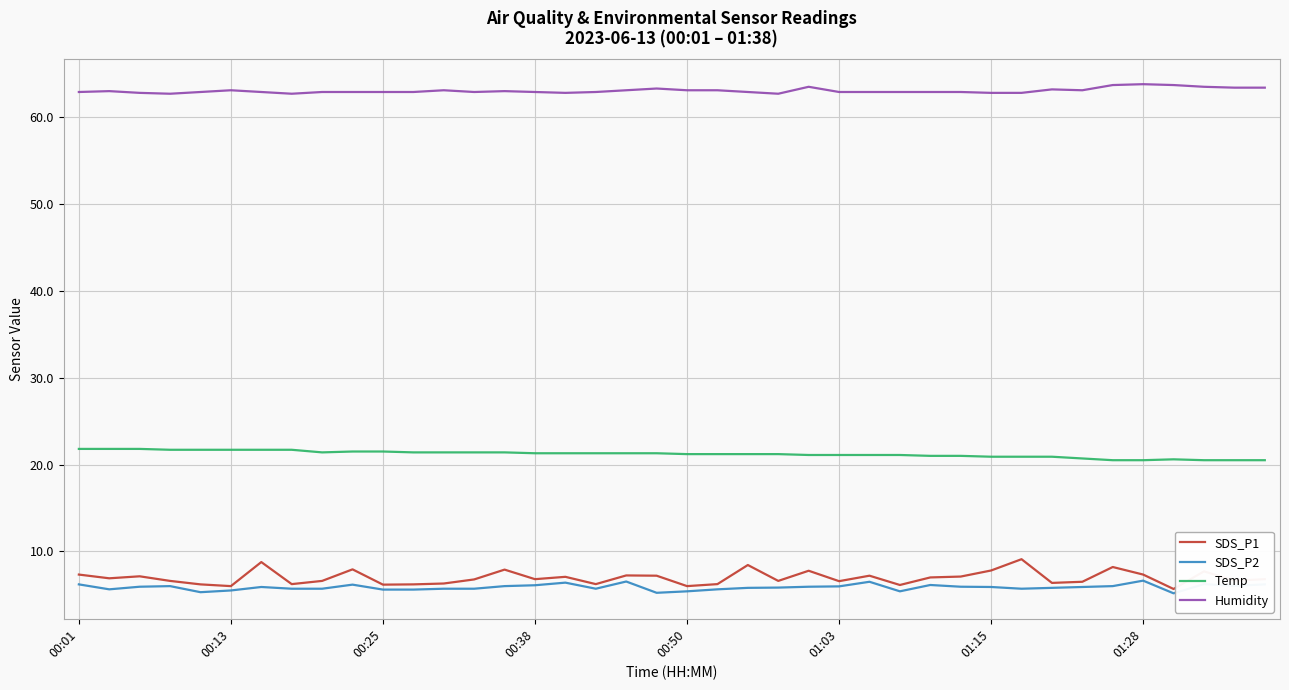

What is the difference between the maximum and minimum values in the Temp series?

1.3